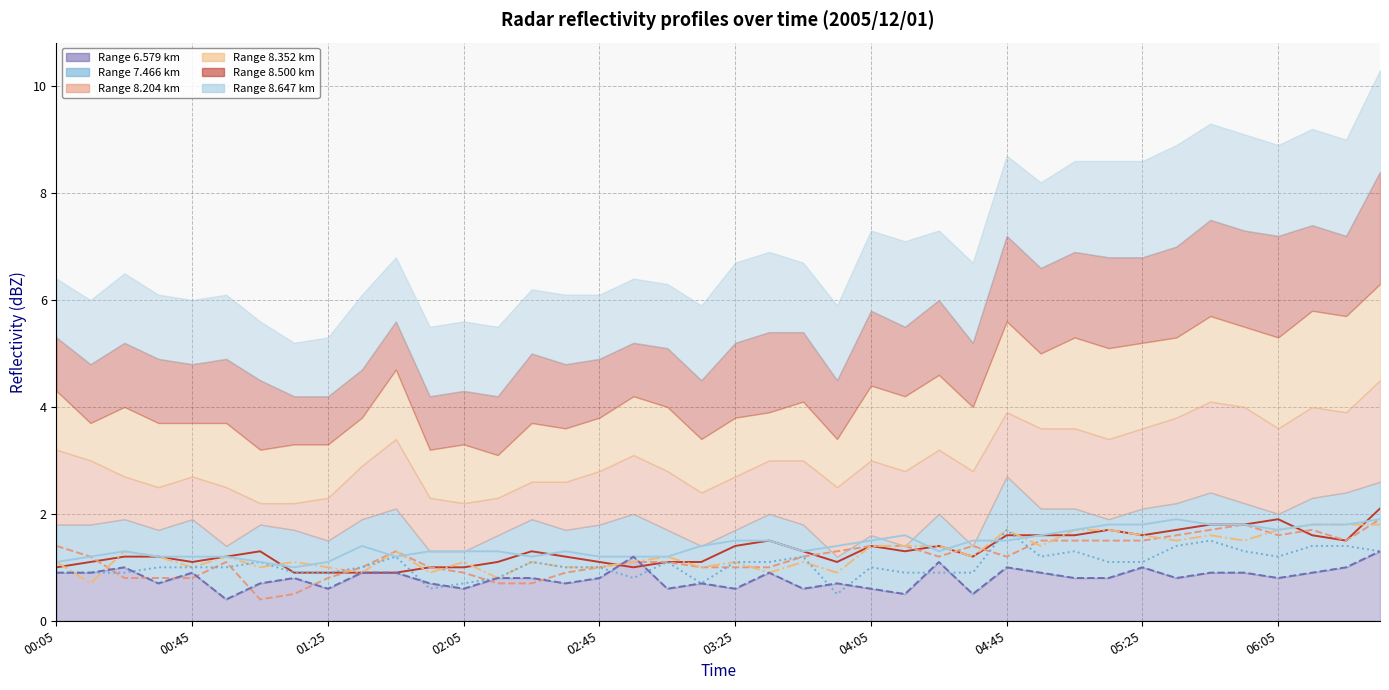

At 37, list the series in order from smallest to largest.

range 6.579 km, range 7.466 km, range 8.500 km, range 8.204 km, range 8.352 km, range 8.647 km